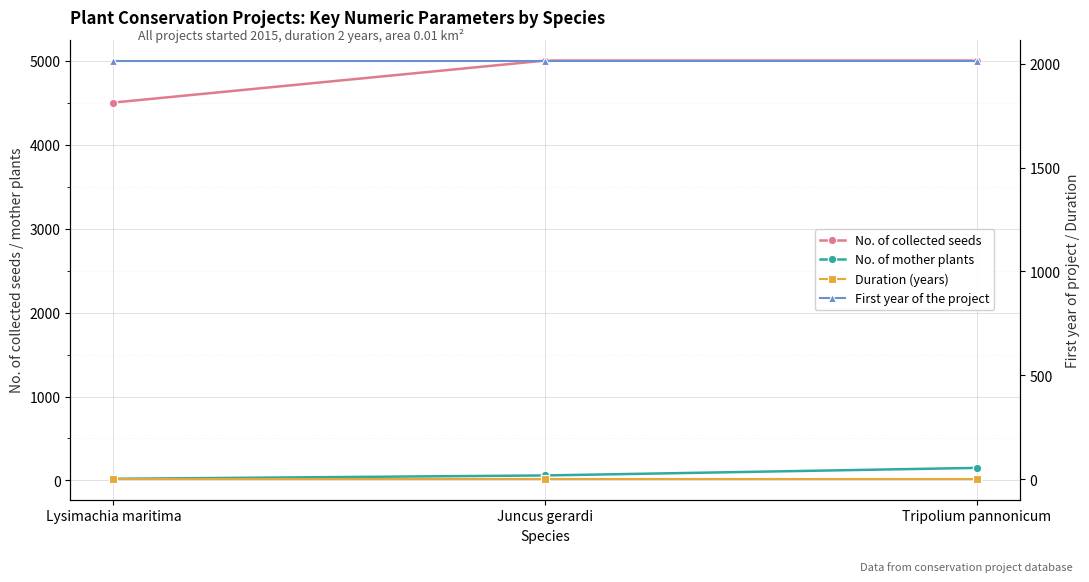

Does the chart display data point markers on the line(s)?

Yes